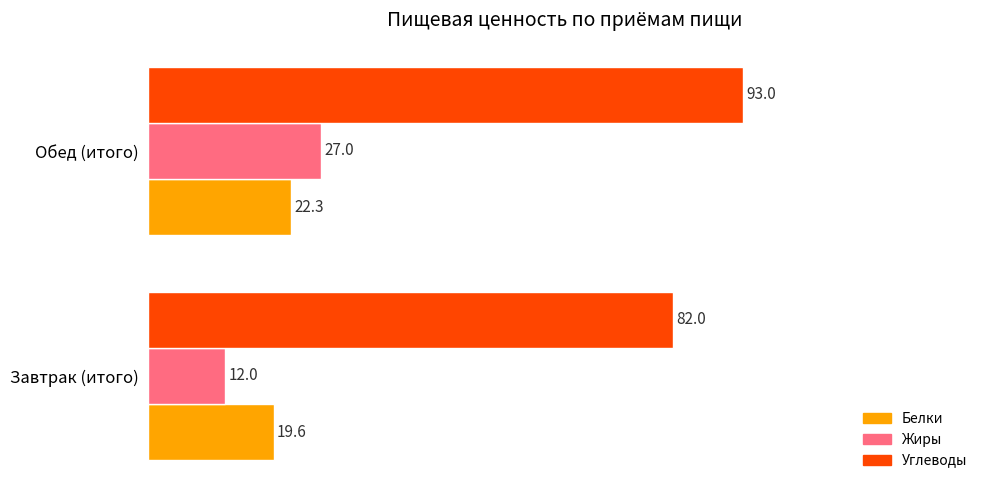

Read the Белки value at Обед (итого).

22.3